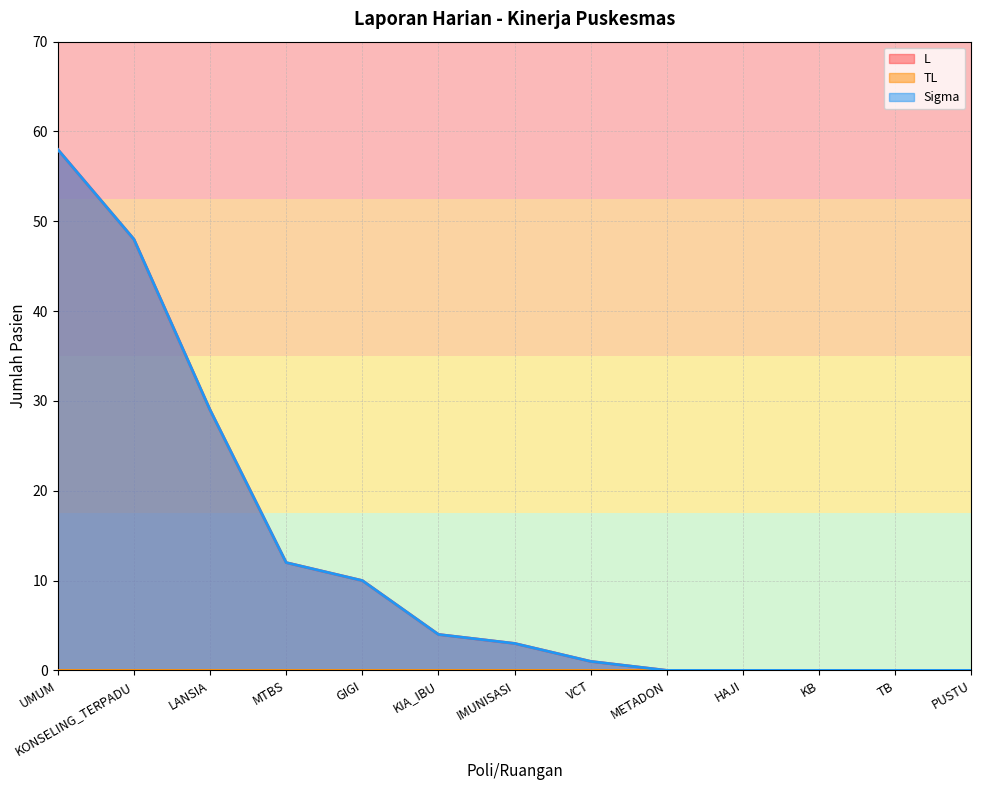

True or false: L has a value of 76 at KONSELING_TERPADU.

False